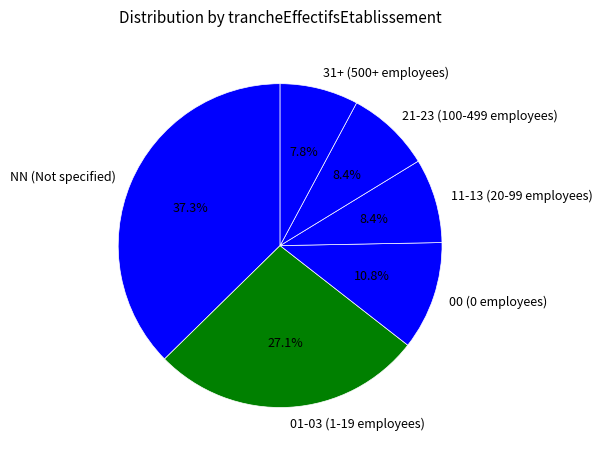

Between 01-03 (1-19 employees) and NN (Not specified), which is larger?

NN (Not specified)